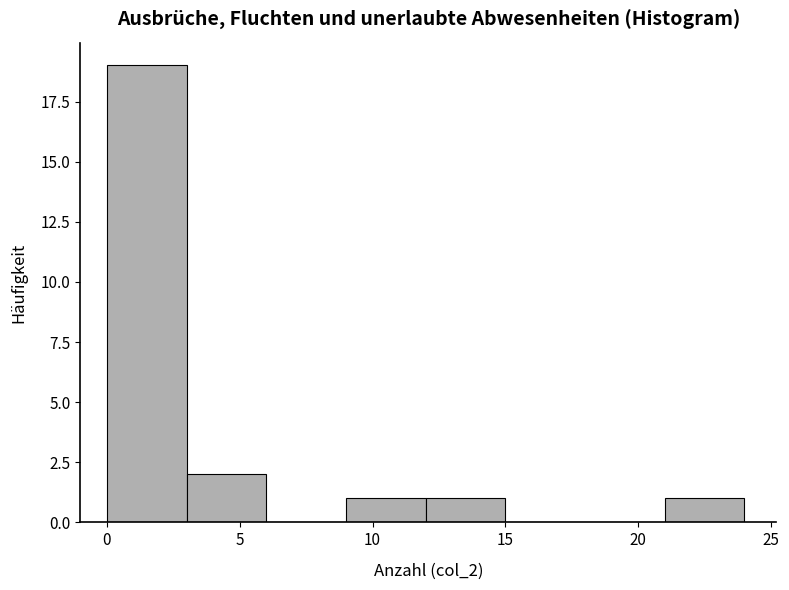

What is the height of the bar covering 3 to 6 on the x-axis? The values are not printed on the chart, so give them approximately, as read against the axis.

2